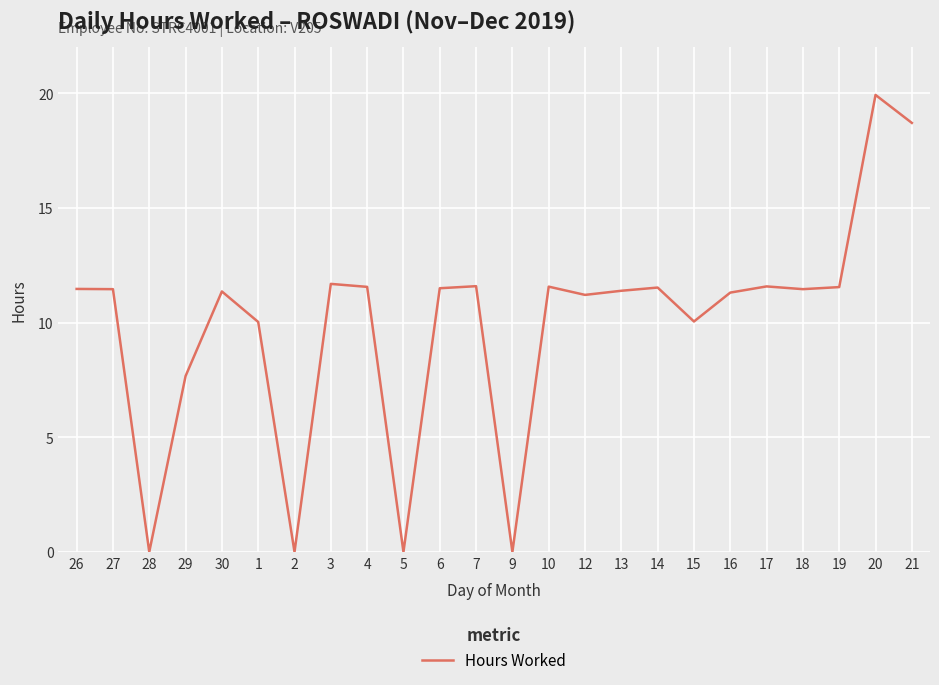

Count the number of categories in the chart.

24